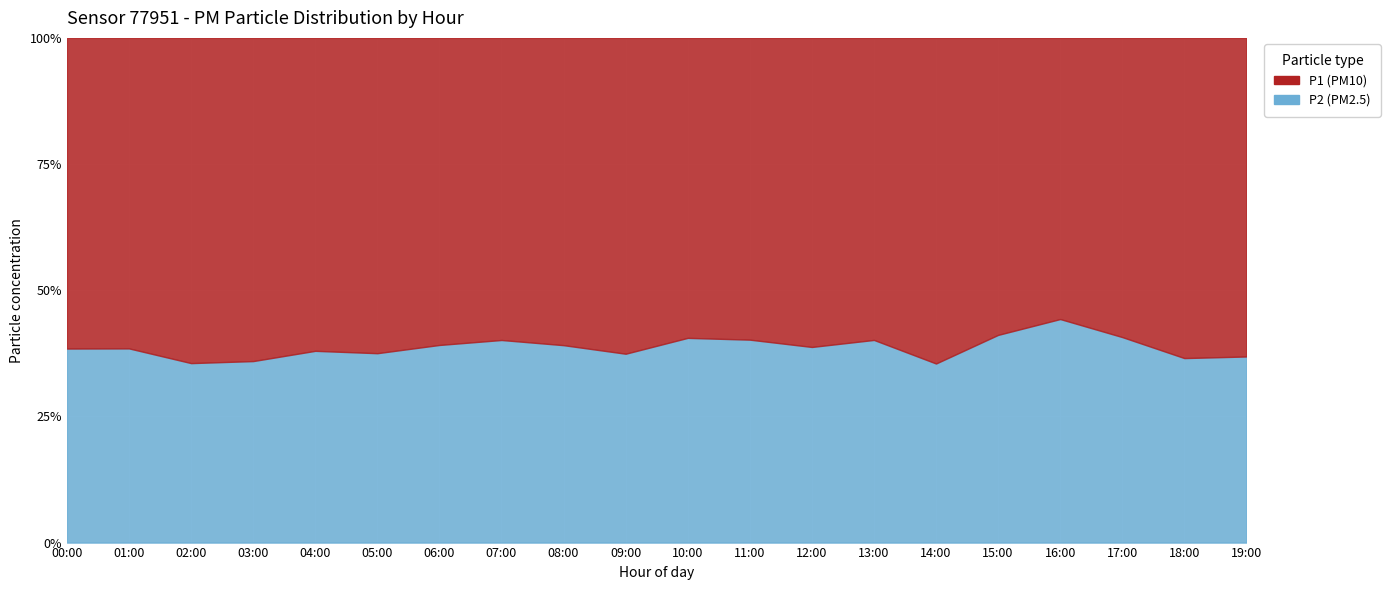

True or false: P2 and P1 cross at least once.

False